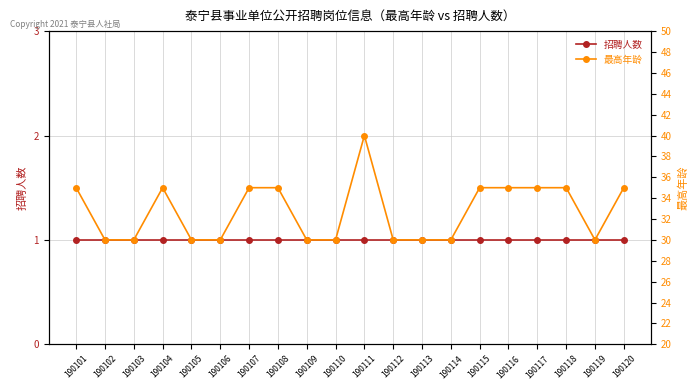

True or false: 最高年龄 and 招聘人数 intersect in this chart.

False